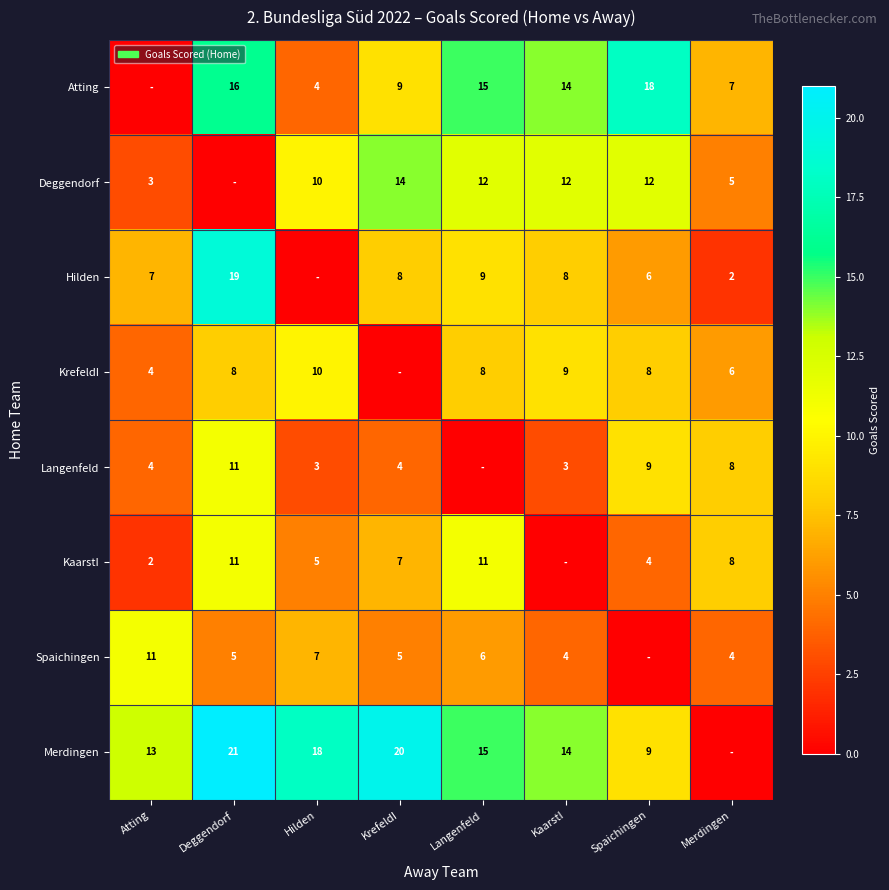

True or false: Spaichingen has a value of 7 at Hilden.

True